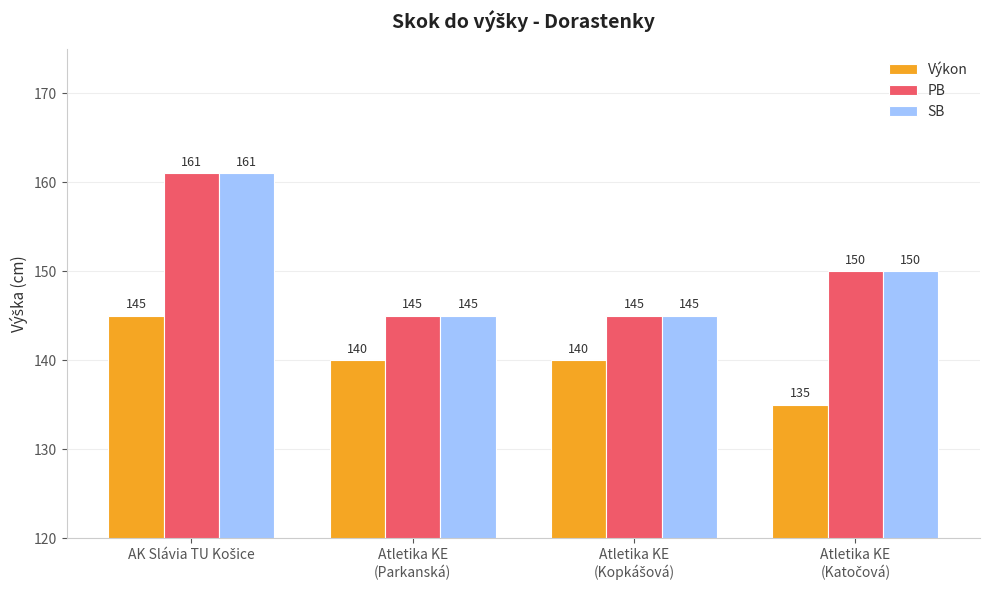

At how many categories does at least one series exceed 141?

4